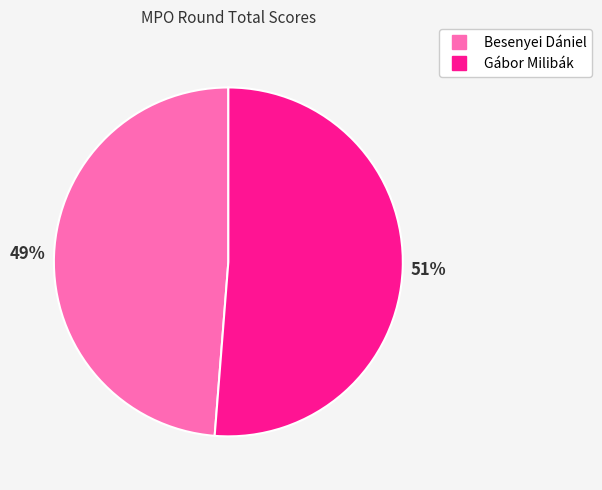

To the nearest percent, what portion does Besenyei Dániel represent?

49%